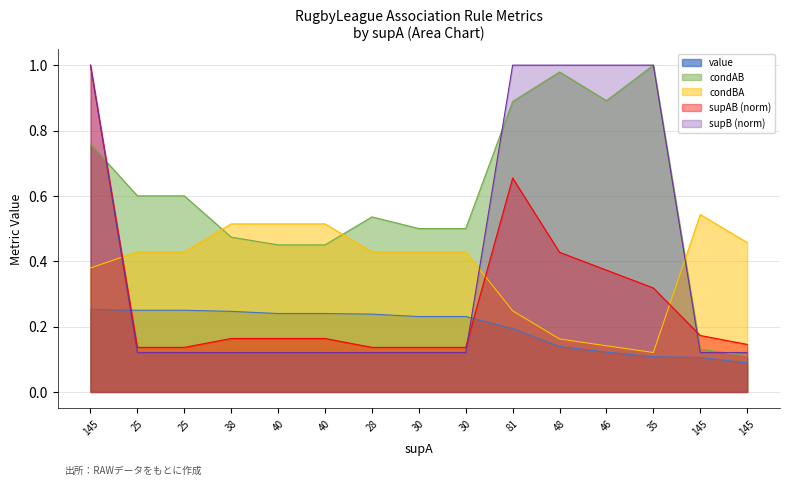

Rank the series at 30 from lowest to highest value.

supB, supAB, value, condBA, condAB